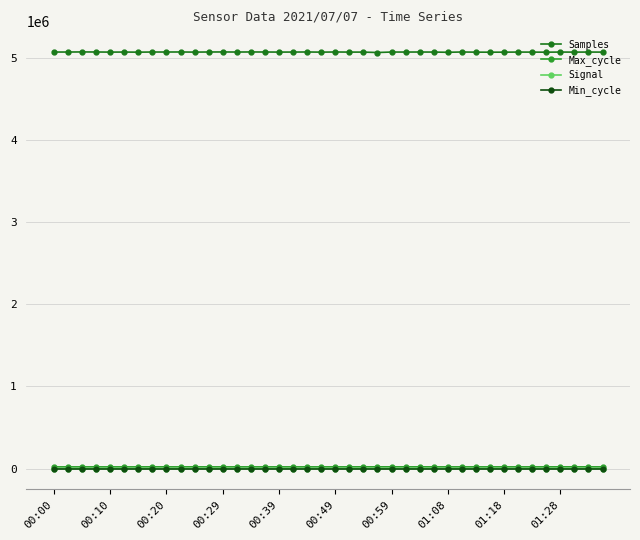

At how many categories does at least one series exceed 3466731?

40